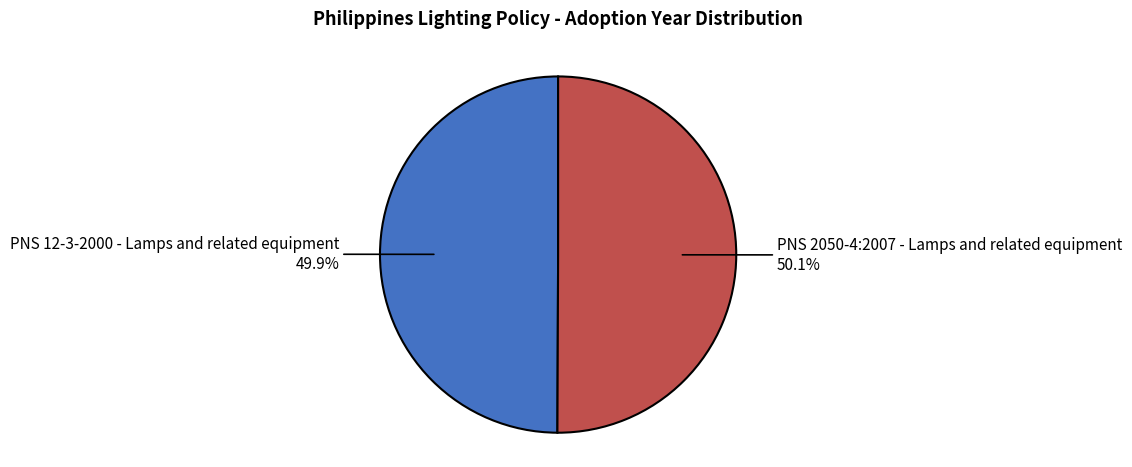

Count the number of slices in the pie.

2